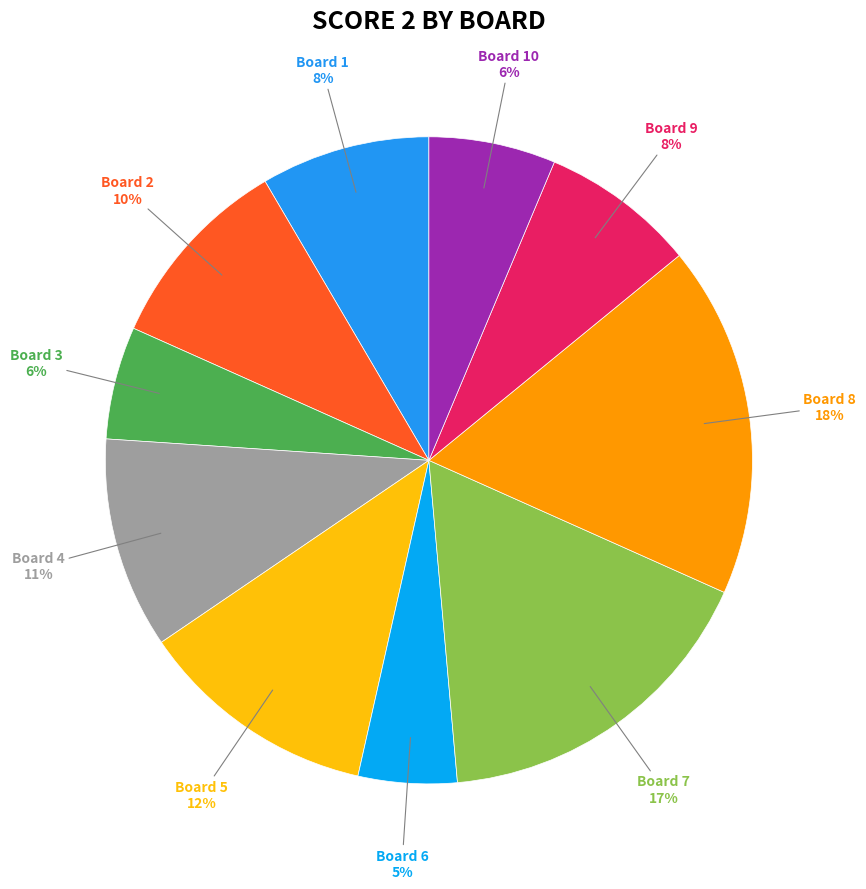

How many slices are in this pie chart?

10